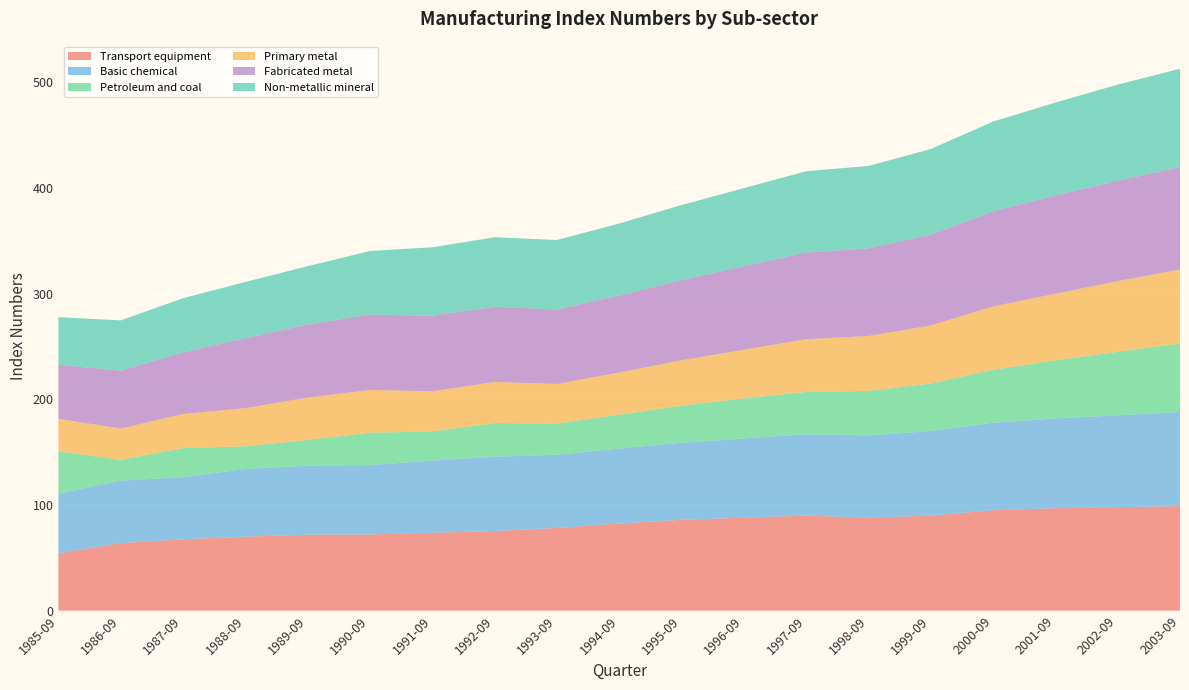

Reading left to right, transcribe all the data shown in this chart.

Transport equipment: 1985-09=54.3	1986-09=64.0	1987-09=67.5	1988-09=70.1	1989-09=71.9	1990-09=72.1	1991-09=73.7	1992-09=75.4	1993-09=78.3	1994-09=82.5	1995-09=86.0	1996-09=88.0	1997-09=90.0	1998-09=88.0	1999-09=90.0	2000-09=95.0	2001-09=97.0	2002-09=98.0	2003-09=99.0
Basic chemical: 1985-09=56.4	1986-09=59.1	1987-09=58.9	1988-09=64.1	1989-09=65.4	1990-09=65.8	1991-09=68.4	1992-09=70.4	1993-09=69.3	1994-09=71.0	1995-09=73.0	1996-09=75.0	1997-09=77.0	1998-09=78.0	1999-09=80.0	2000-09=83.0	2001-09=85.0	2002-09=87.0	2003-09=89.0
Petroleum and coal: 1985-09=40.2	1986-09=19.6	1987-09=27.5	1988-09=21.4	1989-09=24.3	1990-09=30.6	1991-09=27.5	1992-09=31.8	1993-09=29.6	1994-09=32.0	1995-09=35.0	1996-09=38.0	1997-09=40.0	1998-09=42.0	1999-09=45.0	2000-09=50.0	2001-09=55.0	2002-09=60.0	2003-09=65.0
Primary metal: 1985-09=30.7	1986-09=29.7	1987-09=32.3	1988-09=36.1	1989-09=40.1	1990-09=40.4	1991-09=38.1	1992-09=38.9	1993-09=37.4	1994-09=40.0	1995-09=43.0	1996-09=46.0	1997-09=50.0	1998-09=52.0	1999-09=55.0	2000-09=60.0	2001-09=63.0	2002-09=67.0	2003-09=70.0
Fabricated metal: 1985-09=51.2	1986-09=54.8	1987-09=58.3	1988-09=66.3	1989-09=69.2	1990-09=71.4	1991-09=71.5	1992-09=71.2	1993-09=70.4	1994-09=73.0	1995-09=76.0	1996-09=79.0	1997-09=82.0	1998-09=83.0	1999-09=86.0	2000-09=90.0	2001-09=93.0	2002-09=95.0	2003-09=97.0
Non-metallic mineral: 1985-09=45.1	1986-09=47.6	1987-09=51.3	1988-09=53.2	1989-09=55.2	1990-09=60.2	1991-09=64.8	1992-09=65.8	1993-09=65.9	1994-09=68.0	1995-09=71.0	1996-09=74.0	1997-09=77.0	1998-09=78.0	1999-09=81.0	2000-09=85.0	2001-09=88.0	2002-09=91.0	2003-09=93.0